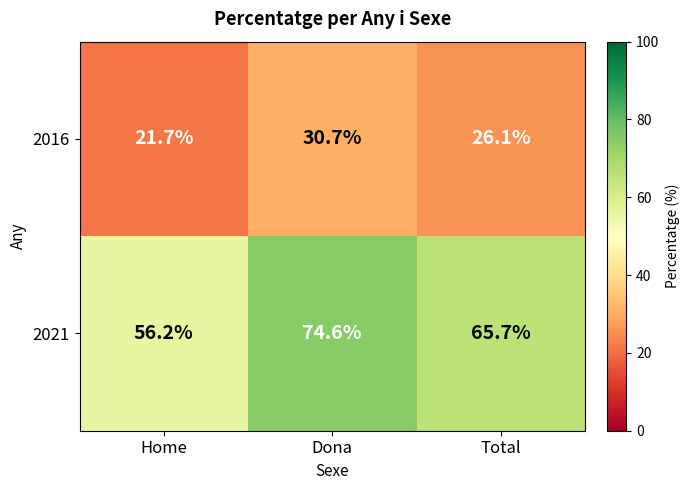

Where is 2021 nearest to the value 65?

Total